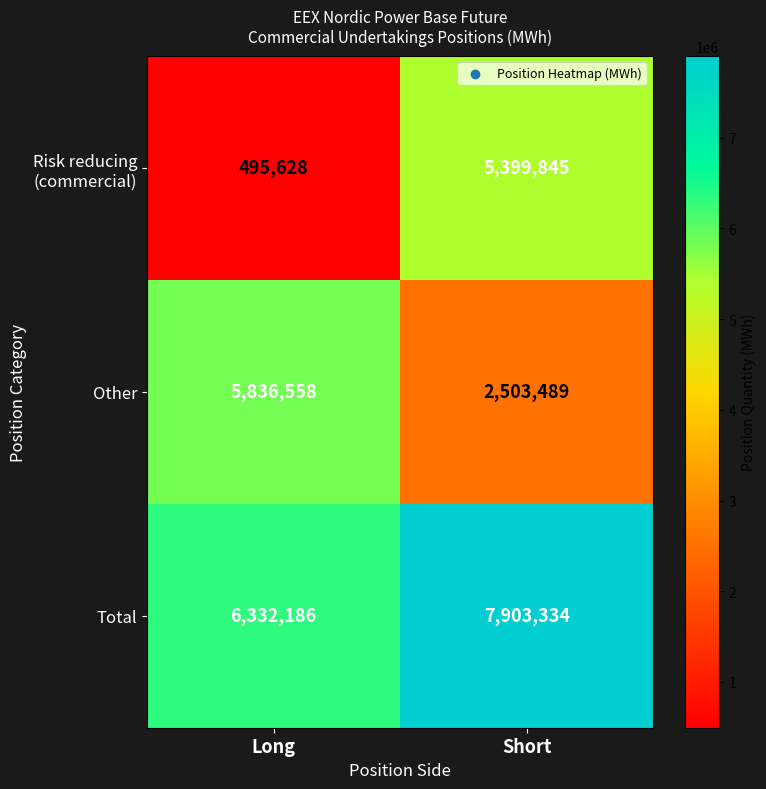

What is the difference between the maximum and minimum values in the Other series?

3333069